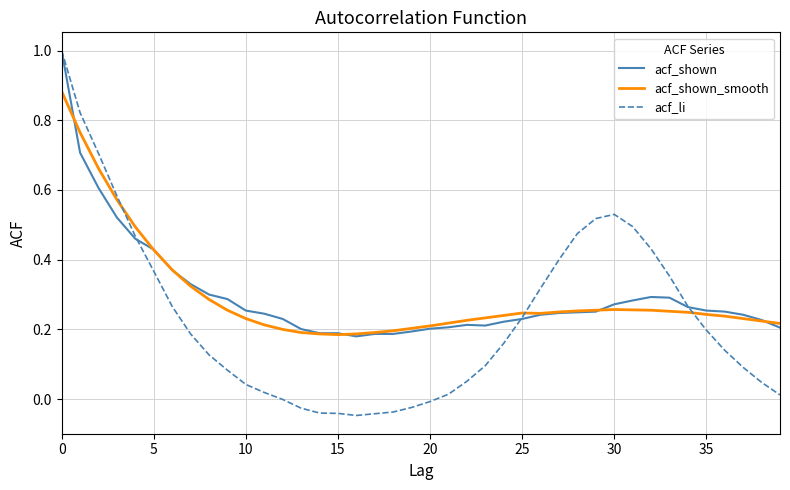

Which series has the widest spread of values?

acf_li